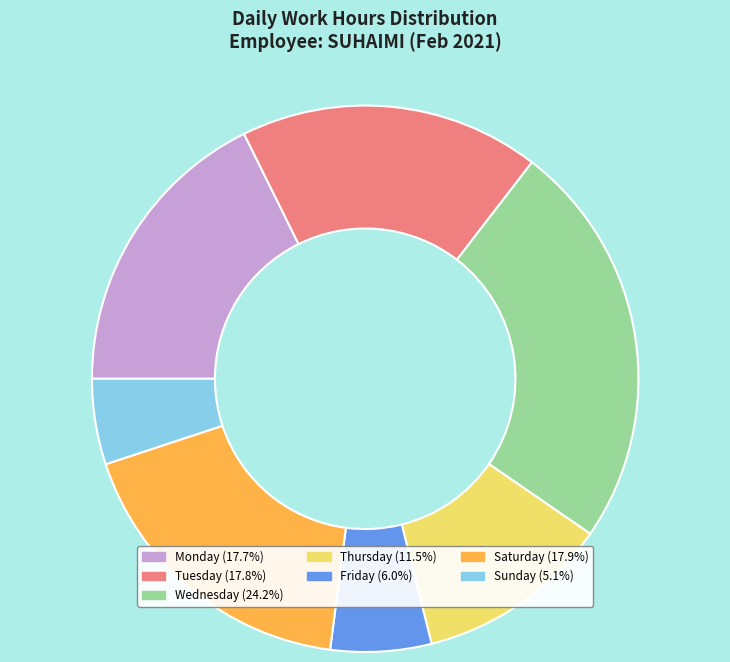

How many segments does this pie chart have?

7